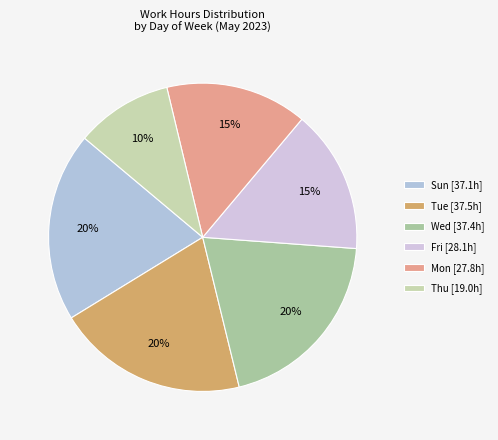

Is it true that Thu is 5% of the pie?

False